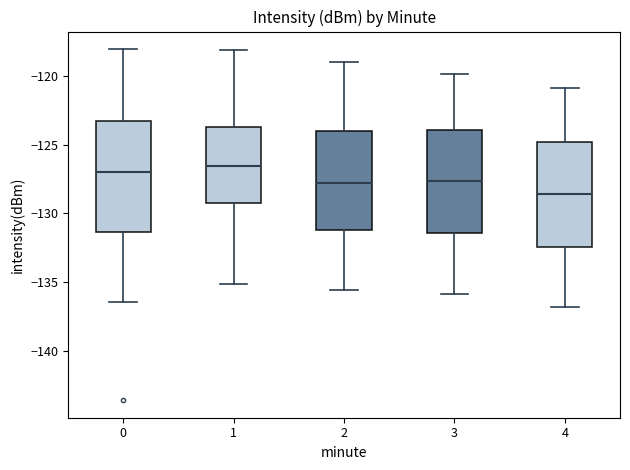

Reading left to right, transcribe this box plot: for each box, give where its median line is, the range the box spans, and where its two whiskers end, as read against the y-axis. The values are not printed on the chart, so give them approximately, as read against the axis.

0: median -127.0, box -131.5 to -123.5, whiskers -136.5 to -118.0
1: median -126.5, box -129.0 to -123.5, whiskers -135.0 to -118.0
2: median -128.0, box -131.0 to -124.0, whiskers -135.5 to -119.0
3: median -127.5, box -131.5 to -124.0, whiskers -136.0 to -120.0
4: median -128.5, box -132.5 to -125.0, whiskers -137.0 to -121.0